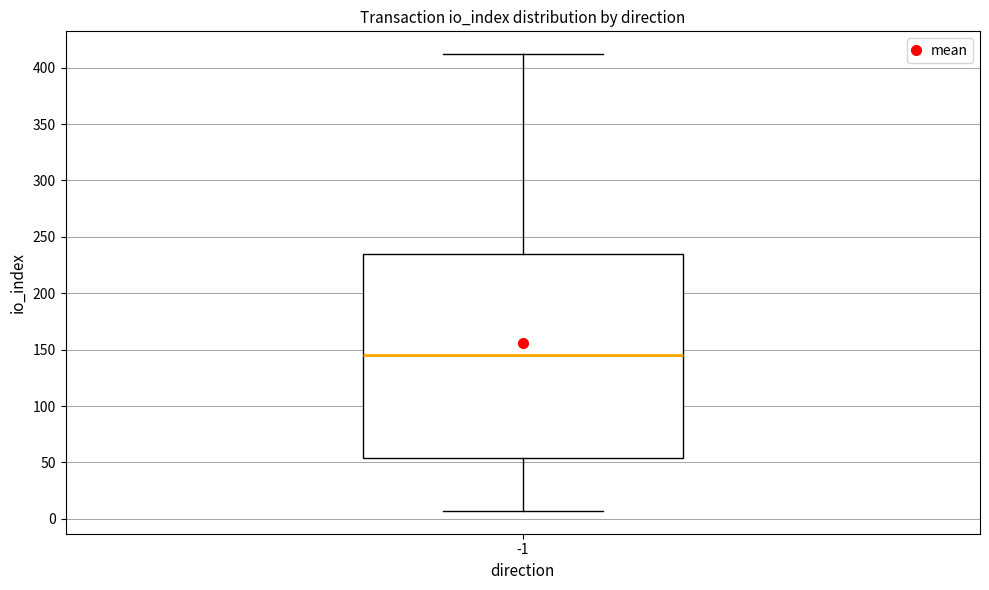

Where is the upper edge of the box at x = -1 on the y-axis? The values are not printed on the chart, so give them approximately, as read against the axis.

235